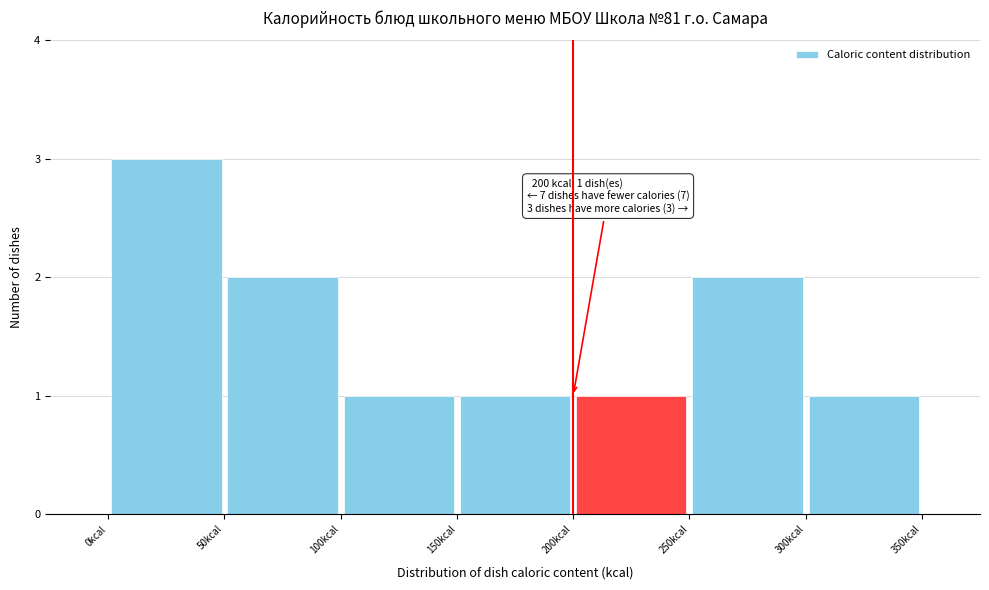

Which range on the x-axis has the tallest bar?

0 to 50